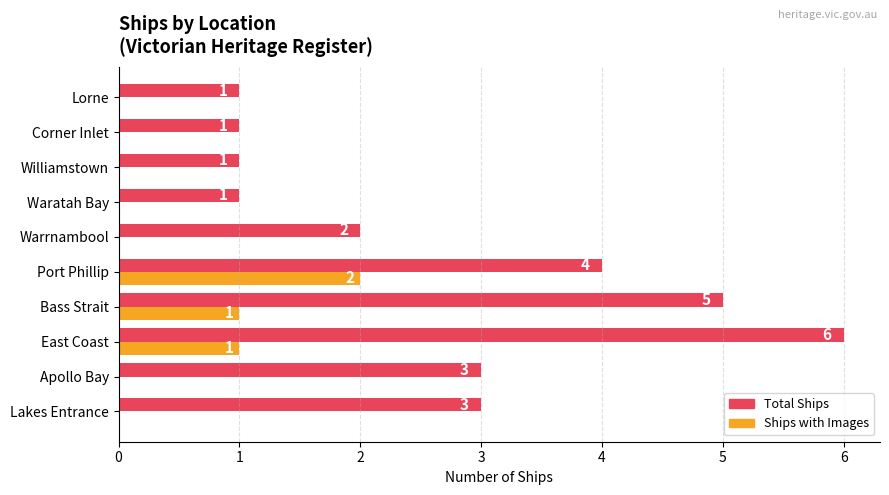

Is the value of Ships with Images at Warrnambool greater than the value of Total Ships at Warrnambool?

No